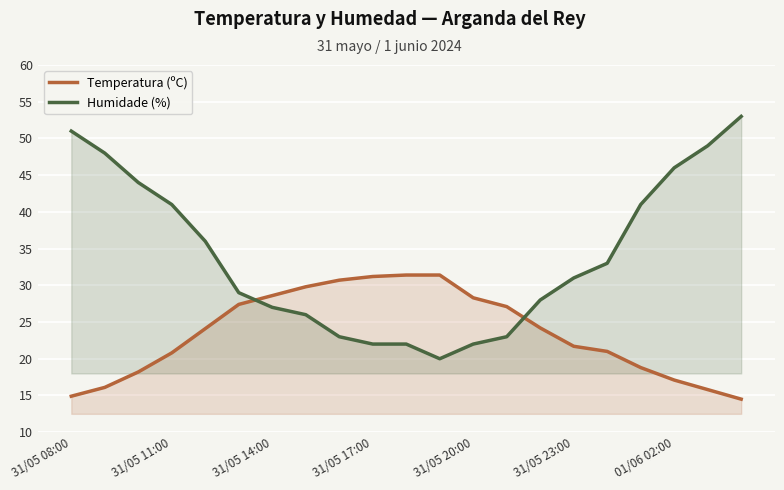

Which series has the largest total across all categories?

Humidade (%)